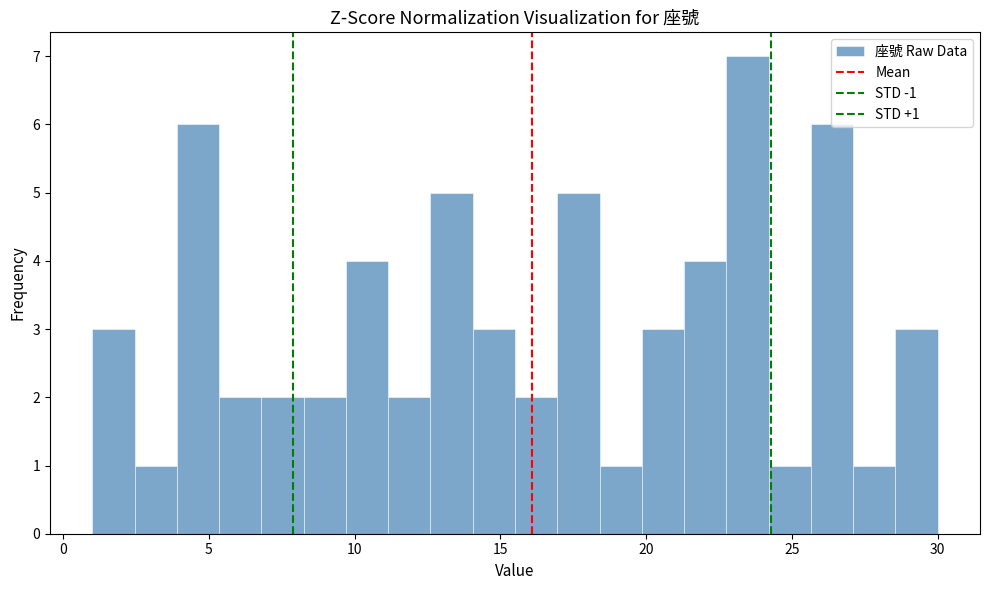

Read against the x-axis, roughly where is the centre of the tallest bar?

23.5